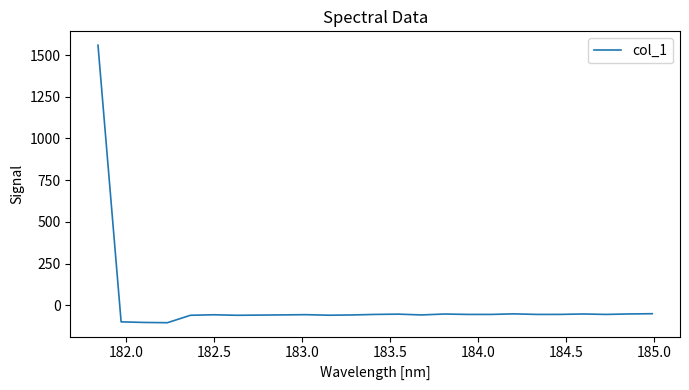

How many lines are shown in the chart?

1